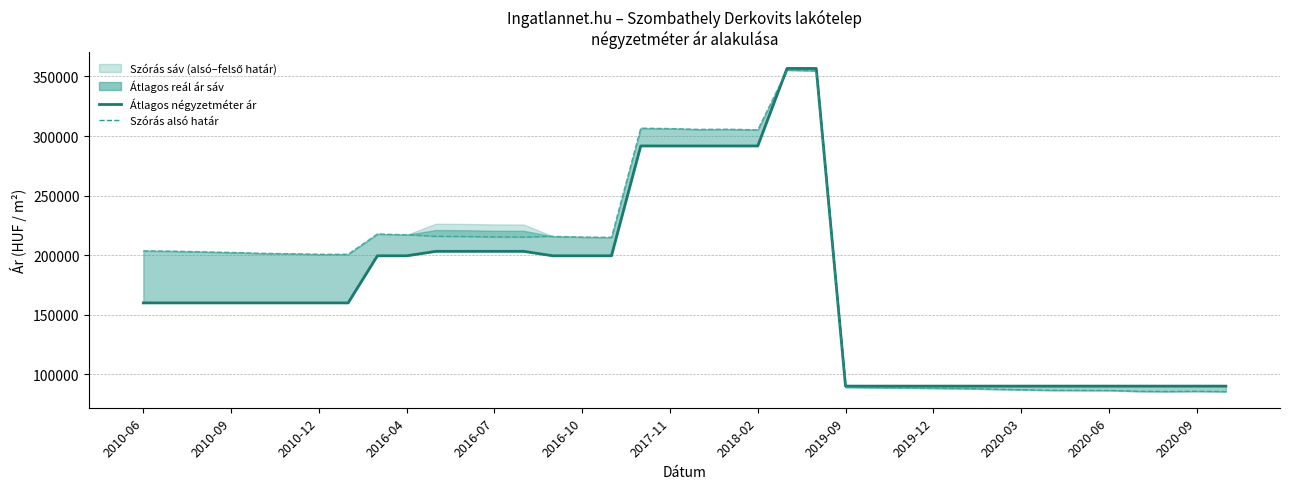

True or false: Szórás alsó határ has a value of 128113 at 2016-07.

False